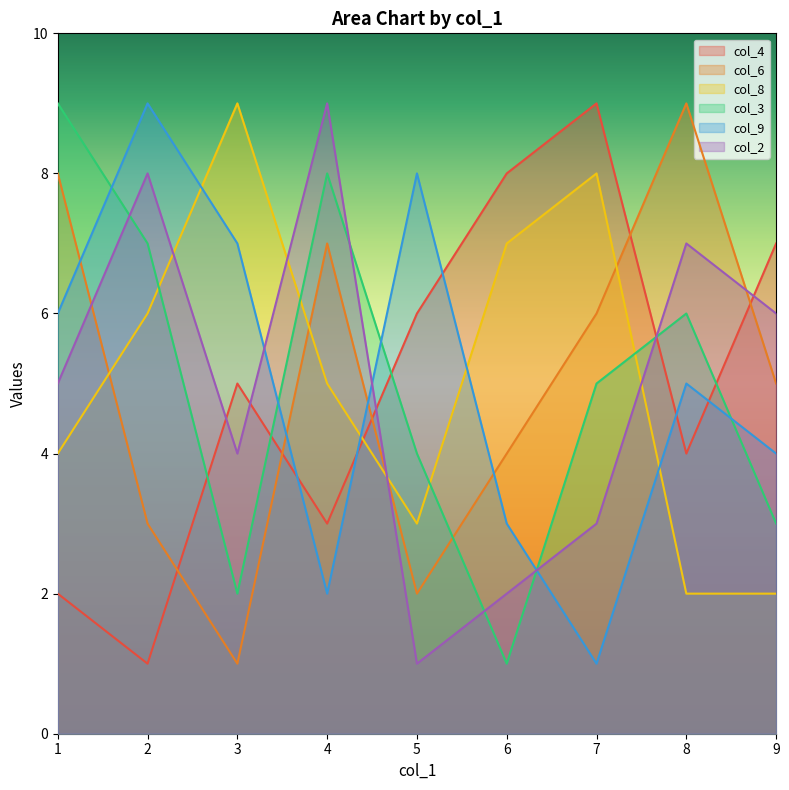

Is it true that col_3 equals 5 at 5?

False